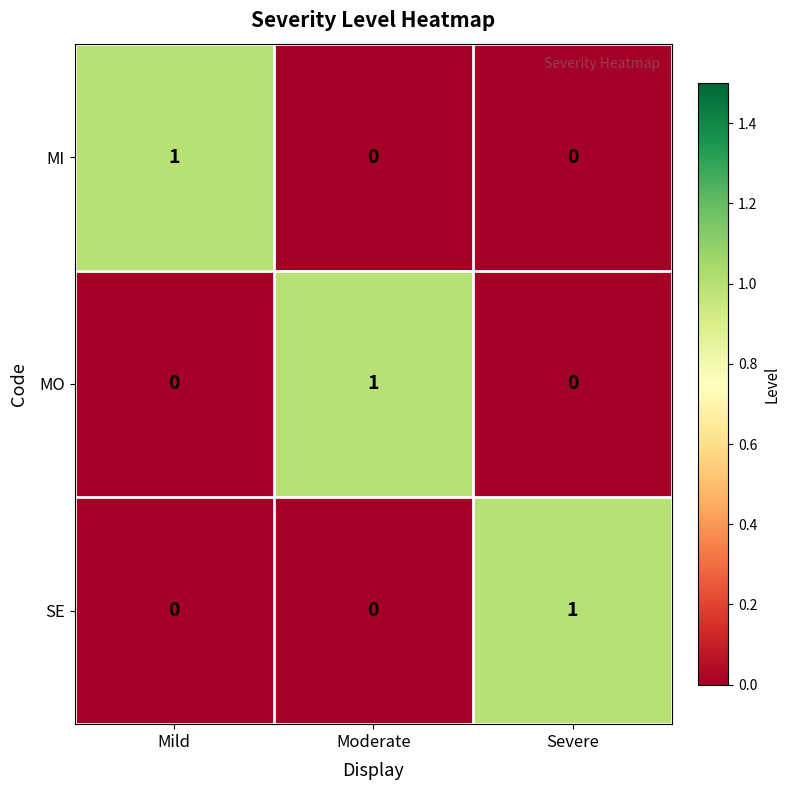

Is it true that MO equals 1 at Moderate?

True